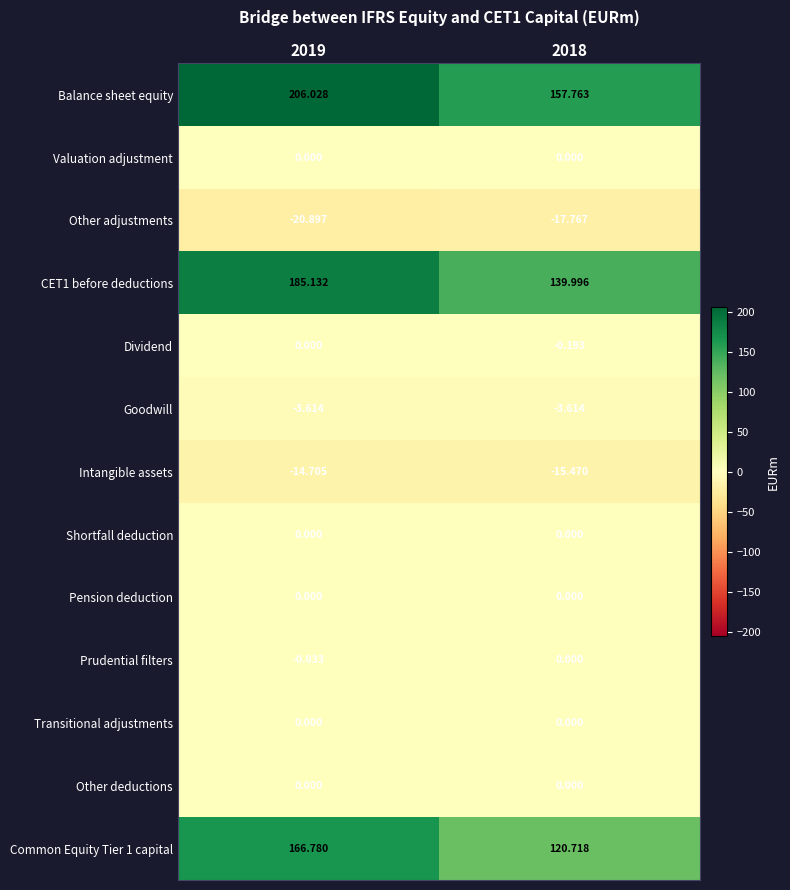

Is the value of Prudential filters at 2019 greater than the value of CET1 before deductions at 2018?

No